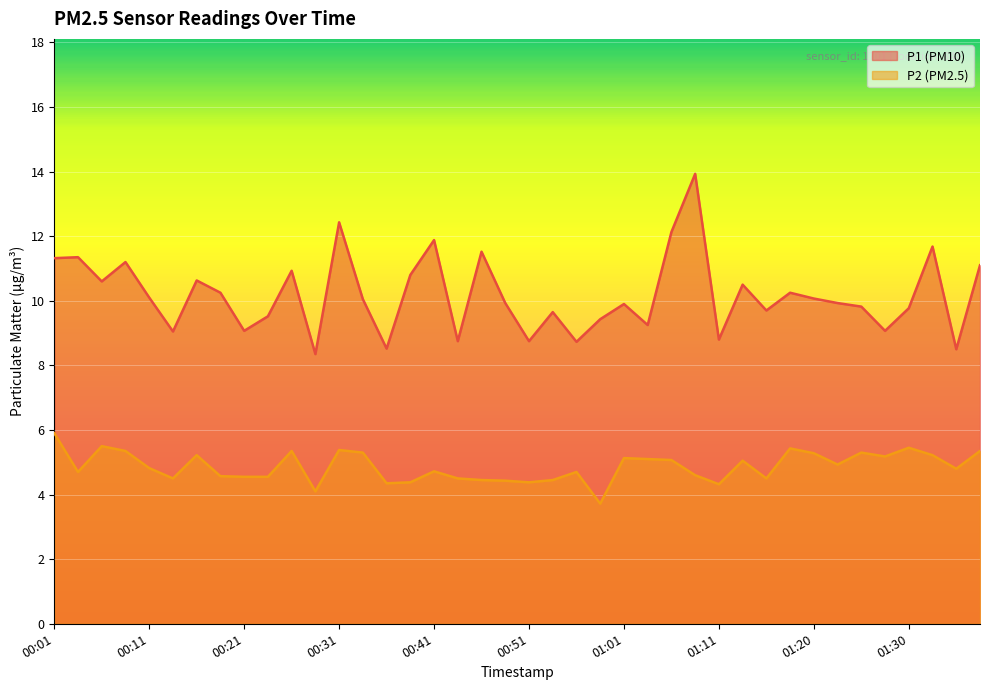

Reading left to right, what are all the values shown in this chart?

P1: 11.3	11.3	10.6	11.2	10.1	9.1	10.6	10.2	9.1	9.5	10.9	8.3	12.4	10.1	8.5	10.8	11.9	8.8	11.5	9.9	8.8	9.7	8.7	9.4	9.9	9.2	12.1	13.9	8.8	10.5	9.7	10.2	10.1	9.9	9.8	9.1	9.8	11.7	8.5	11.1
P2: 5.9	4.7	5.5	5.3	4.8	4.5	5.2	4.6	4.5	4.5	5.3	4.1	5.4	5.3	4.3	4.4	4.7	4.5	4.5	4.4	4.4	4.5	4.7	3.7	5.1	5.1	5.1	4.6	4.3	5.0	4.5	5.4	5.3	4.9	5.3	5.2	5.5	5.2	4.8	5.3